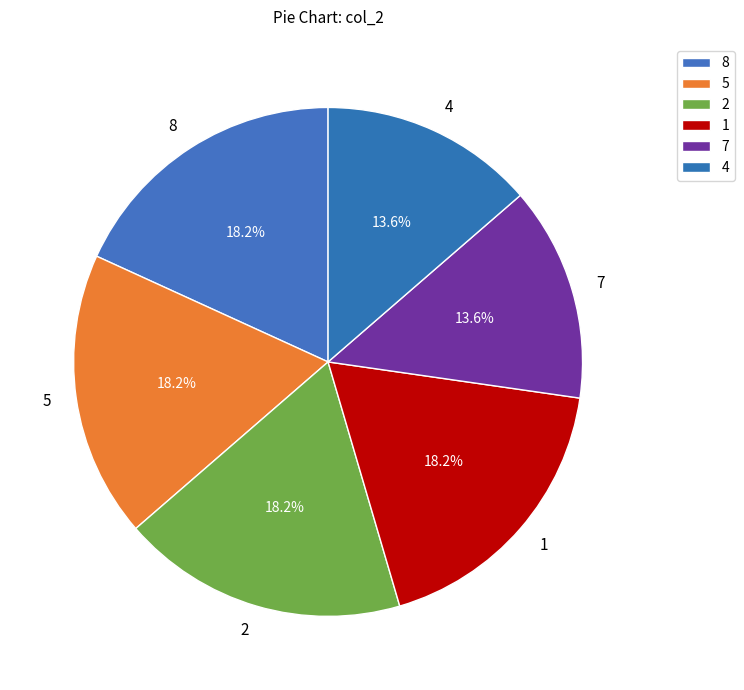

Is 2 the majority of the pie?

No